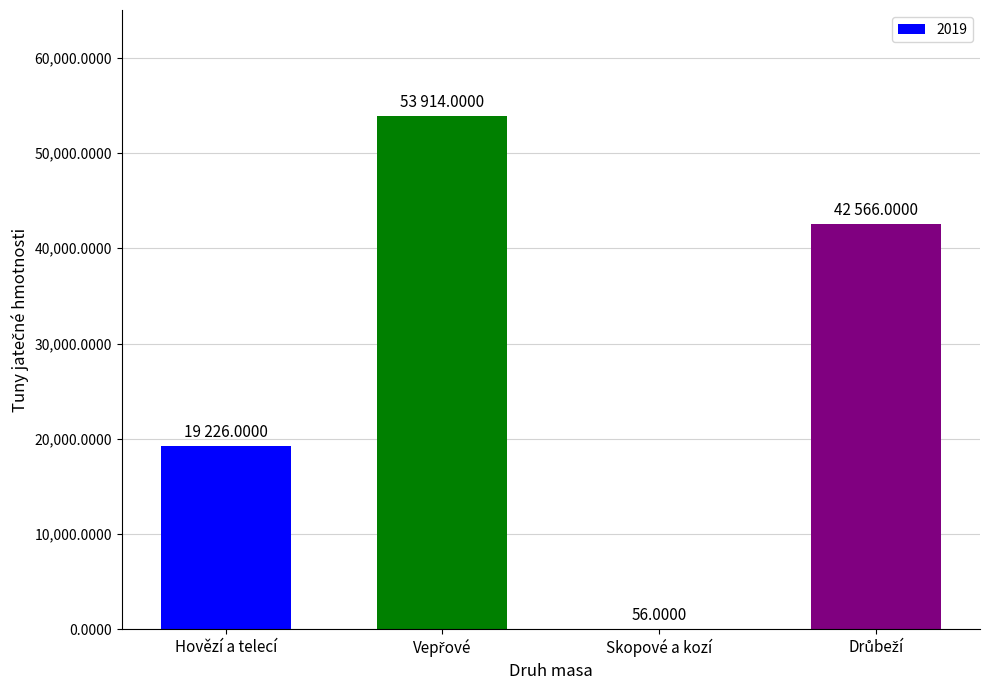

How many data points does each series have?

4